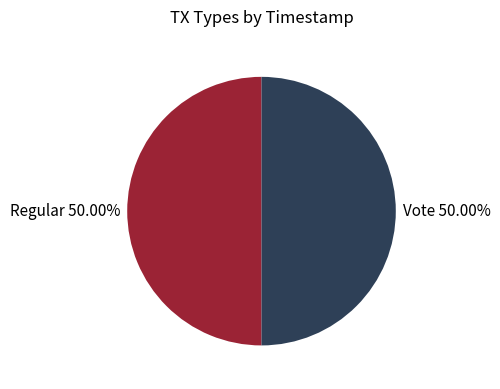

To the nearest percent, what is the average slice percentage?

50%